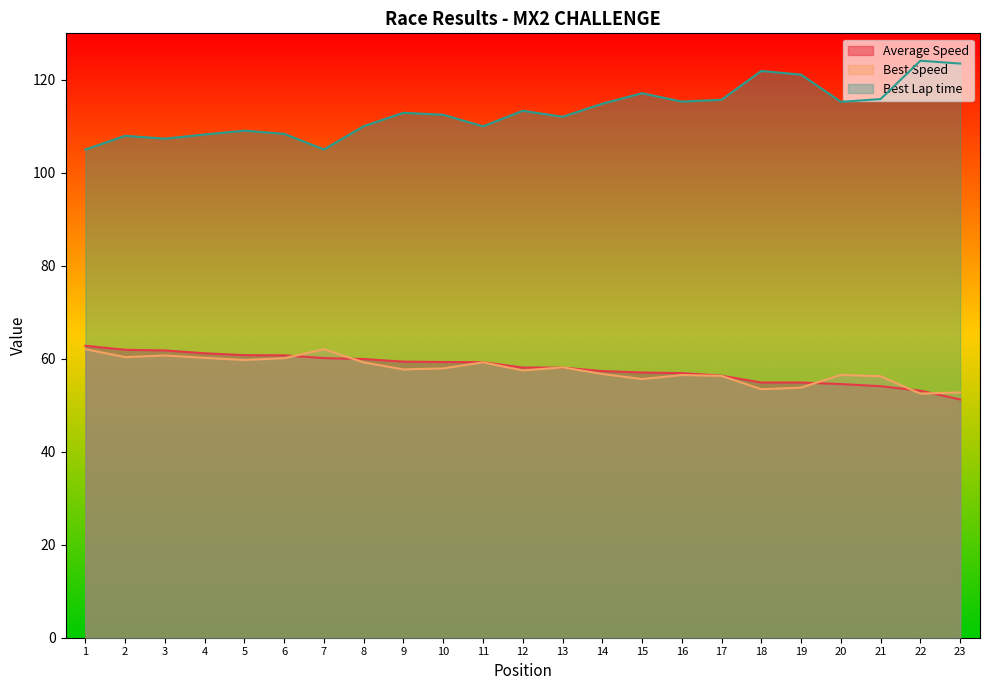

At 6, list the series in order from smallest to largest.

Best Speed, Average Speed, Best Lap time